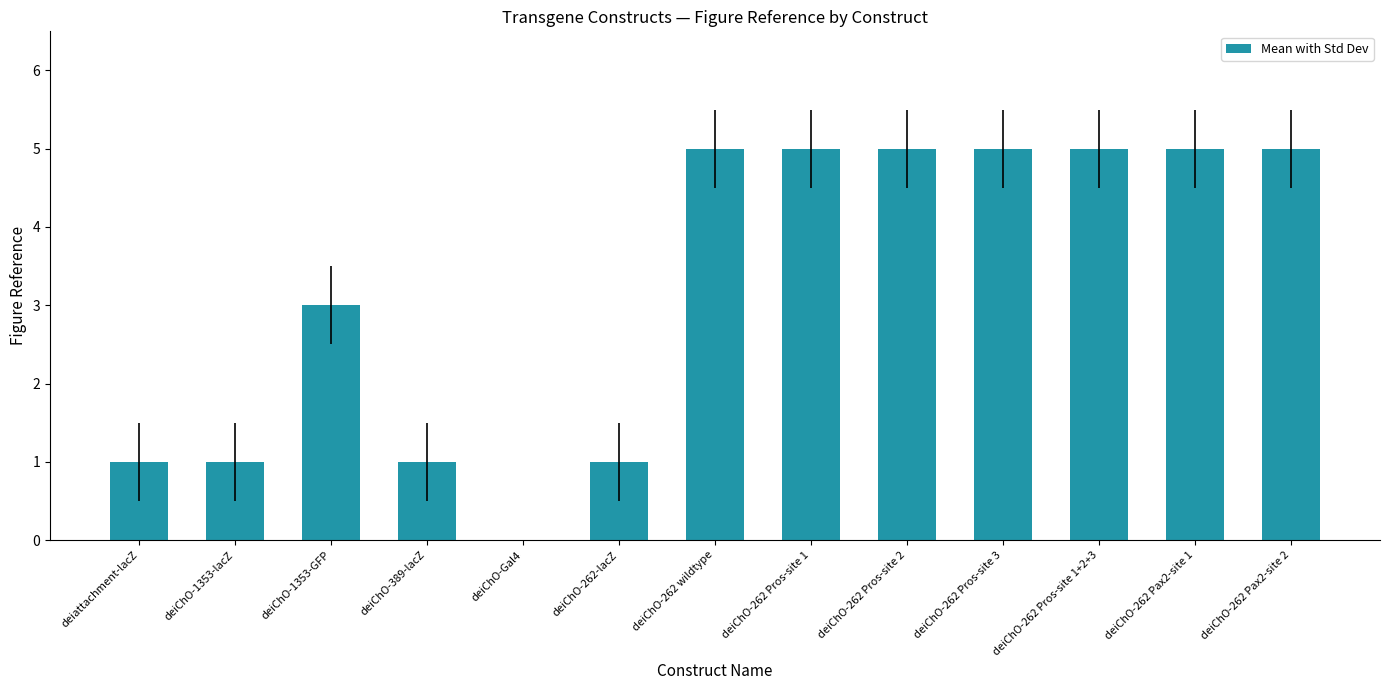

What is the change in value from deiChO-1353-GFP to deiChO-262 wildtype?

+2